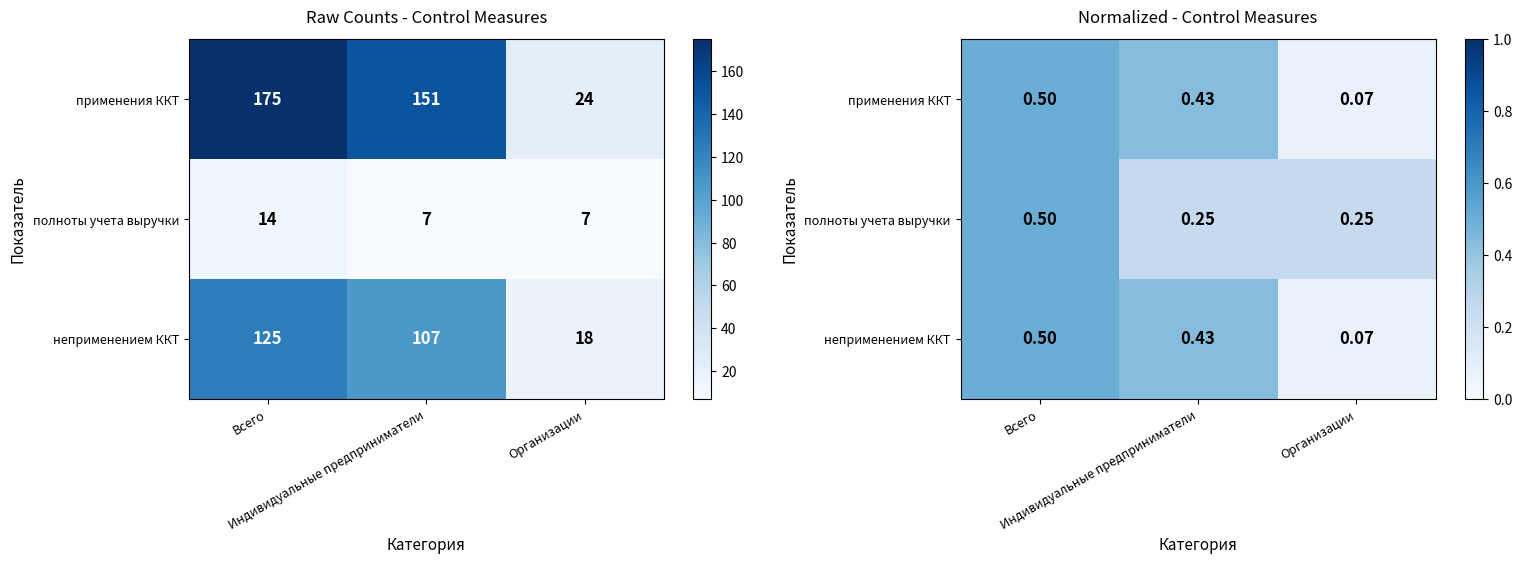

The value of полноты учета выручки at Всего is 0.5. True or false?

True